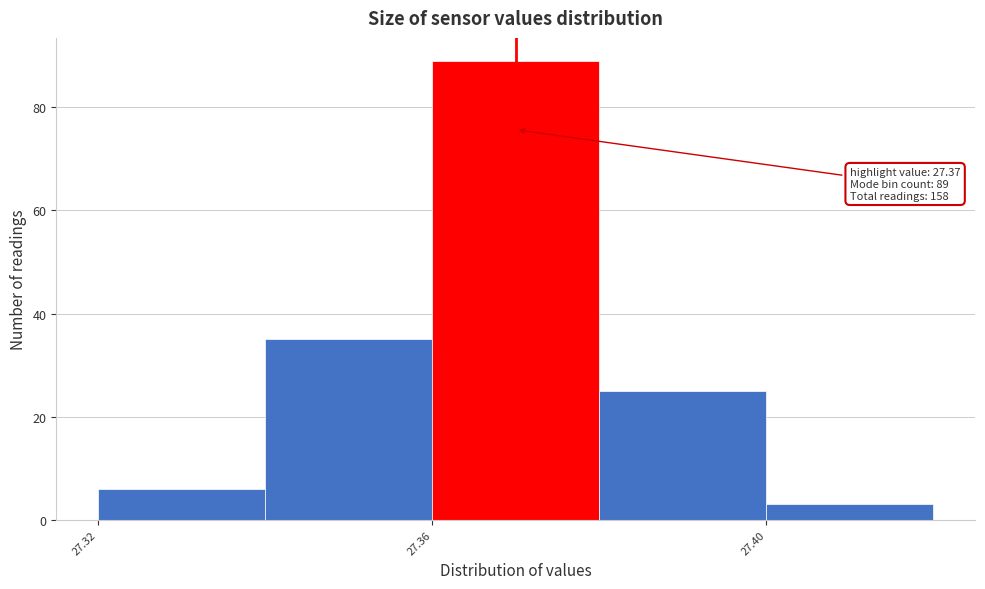

Over which range of the x-axis is the bar tallest?

27.36 to 27.38